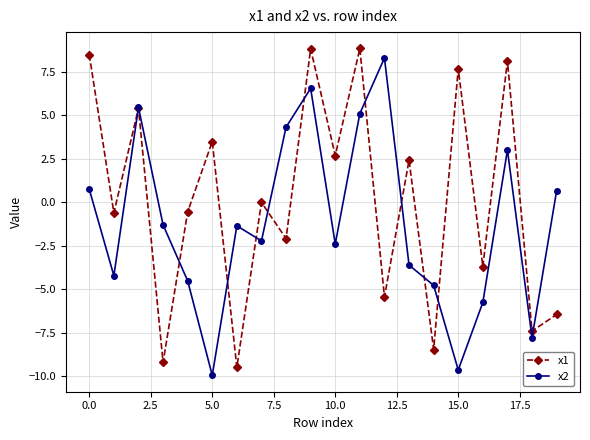

True or false: x2 has more than 2 points higher than both neighbors.

True